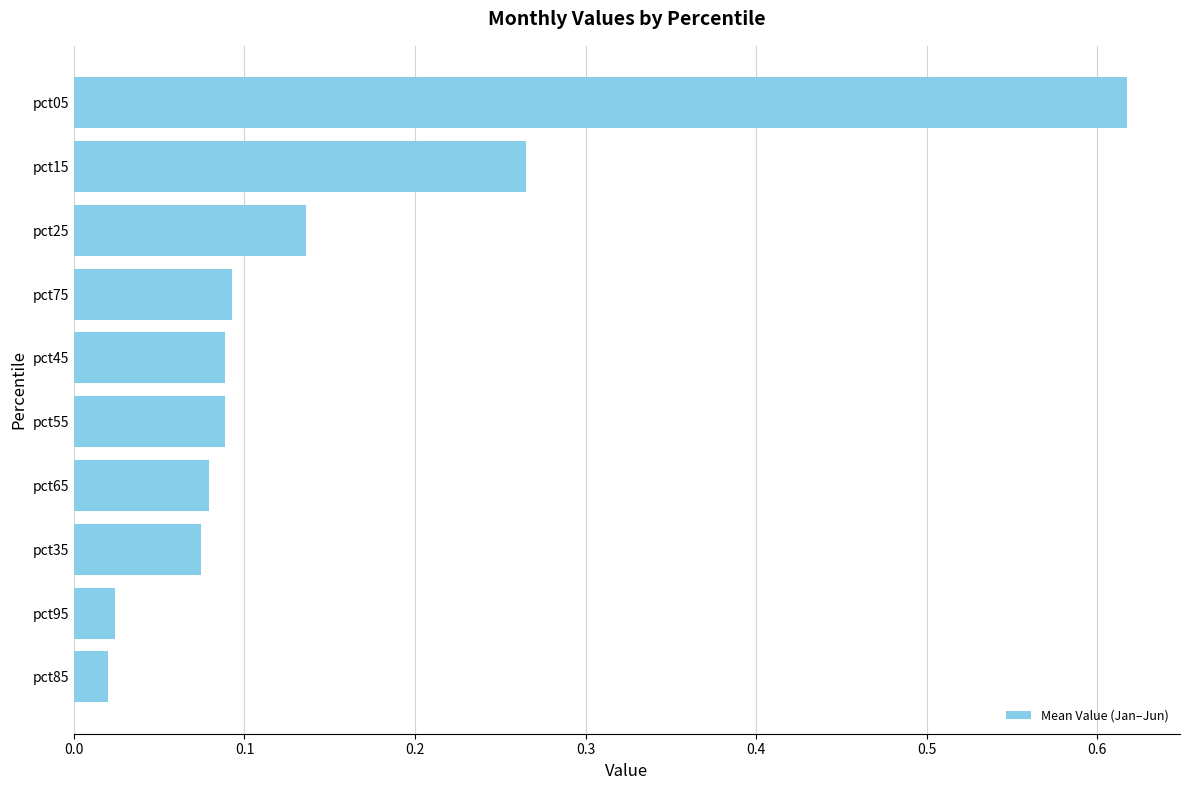

What is the sum of all values?

1.5